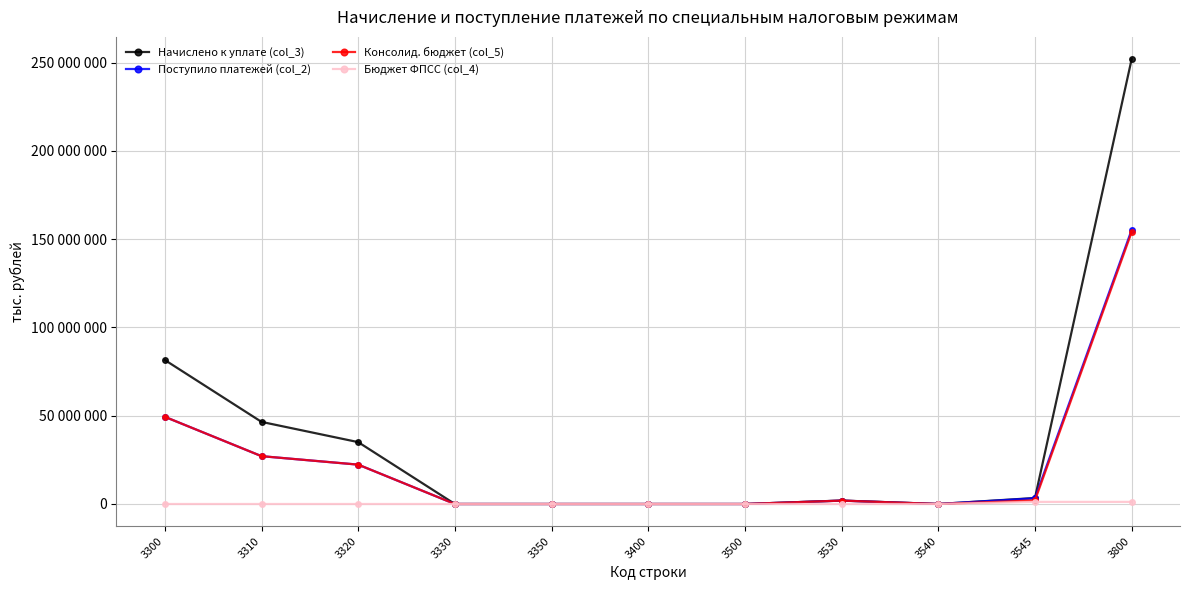

Is the value of Поступило платежей (col_2) at 3320 greater than the value of Начислено к уплате (col_3) at 3500?

Yes